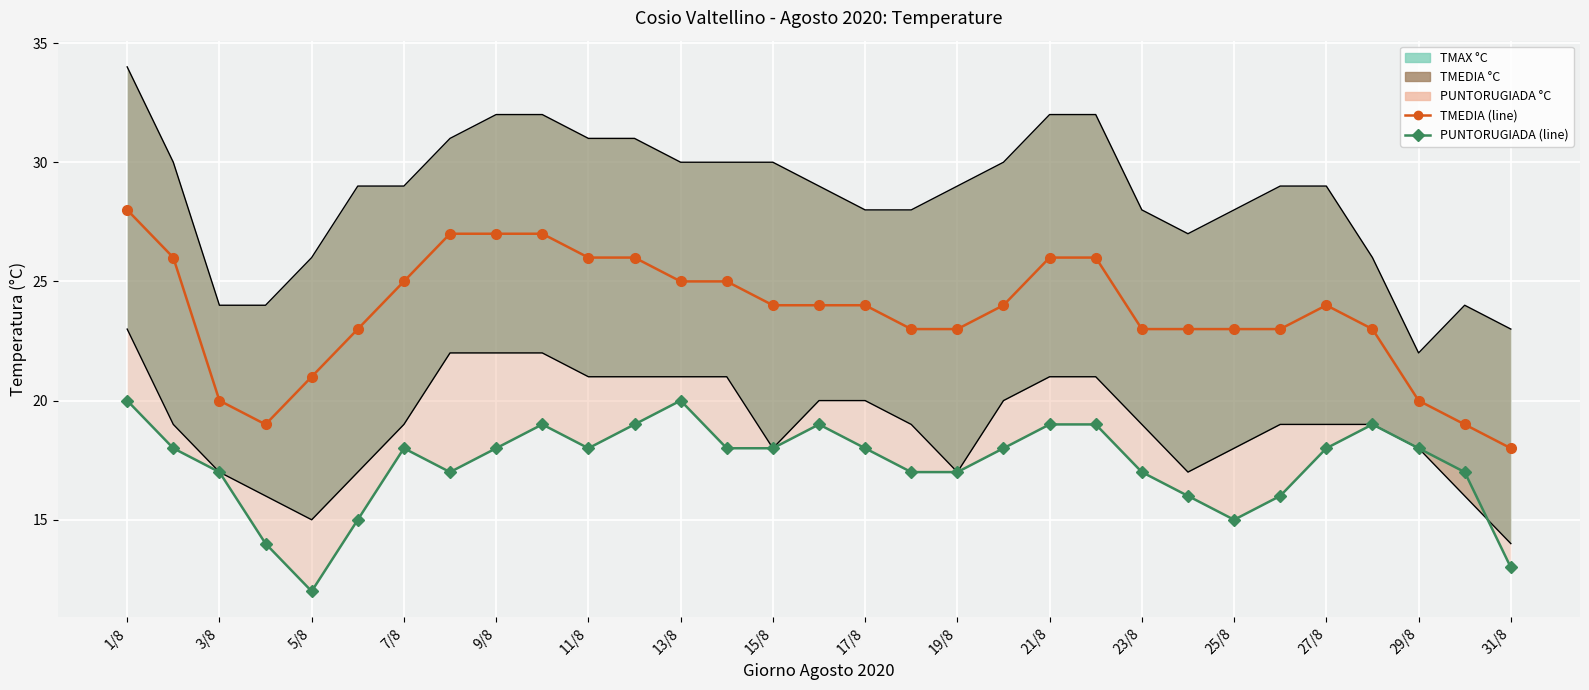

At which category is the sum across all series the highest?

1/8